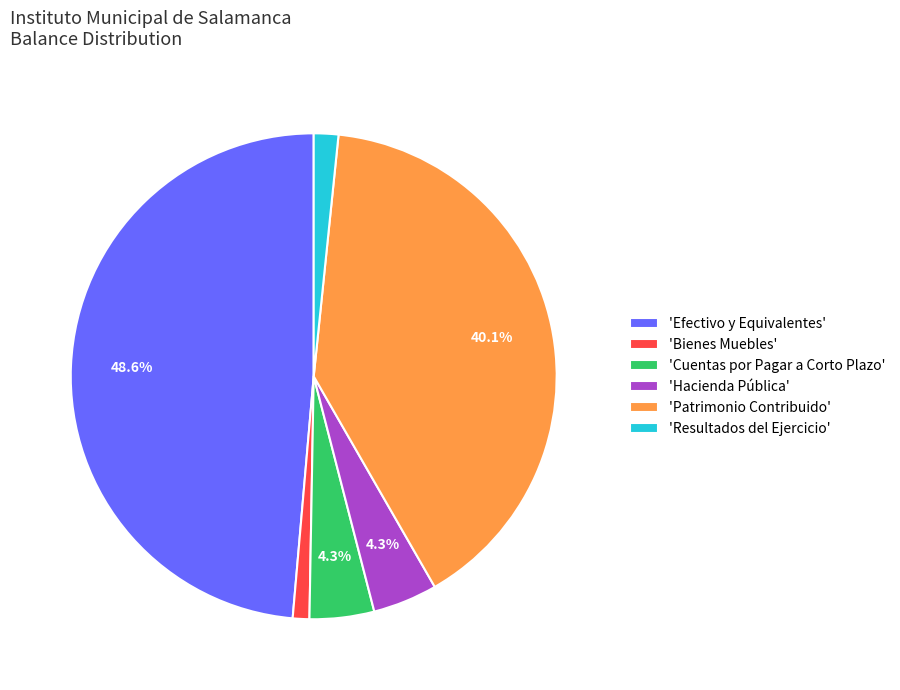

Does 'Cuentas por Pagar a Corto Plazo' represent more than half of the total?

No